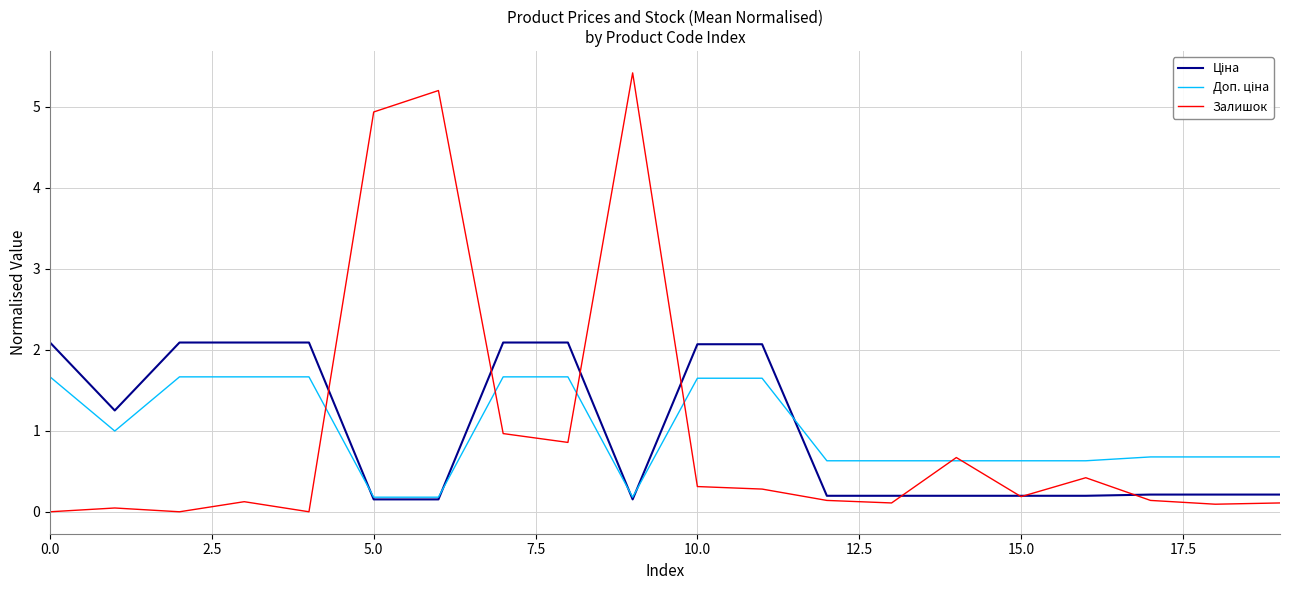

What is the maximum value shown in the chart?

5.4